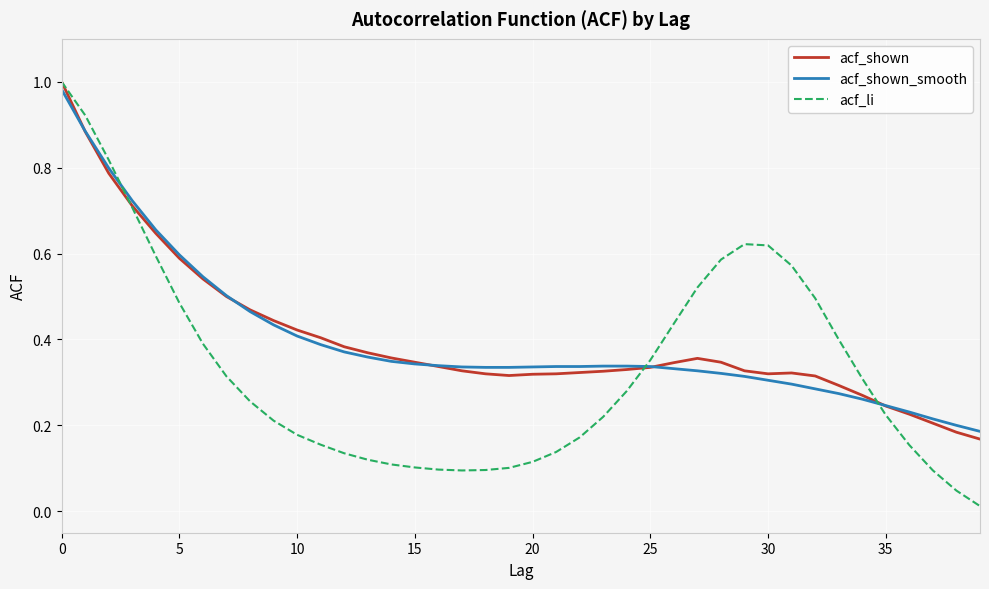

Which series has the widest spread of values?

acf_li